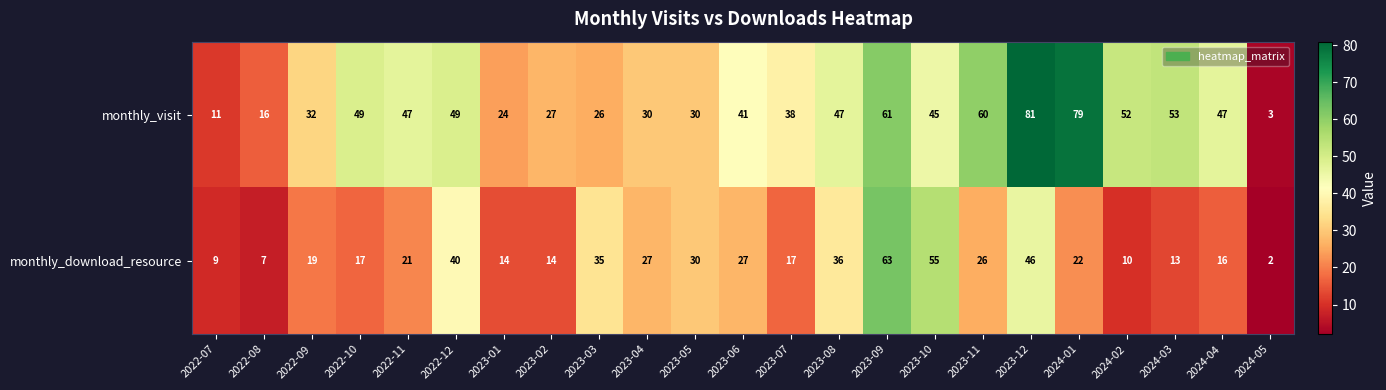

What is the total value across all series at 2023-03?

61